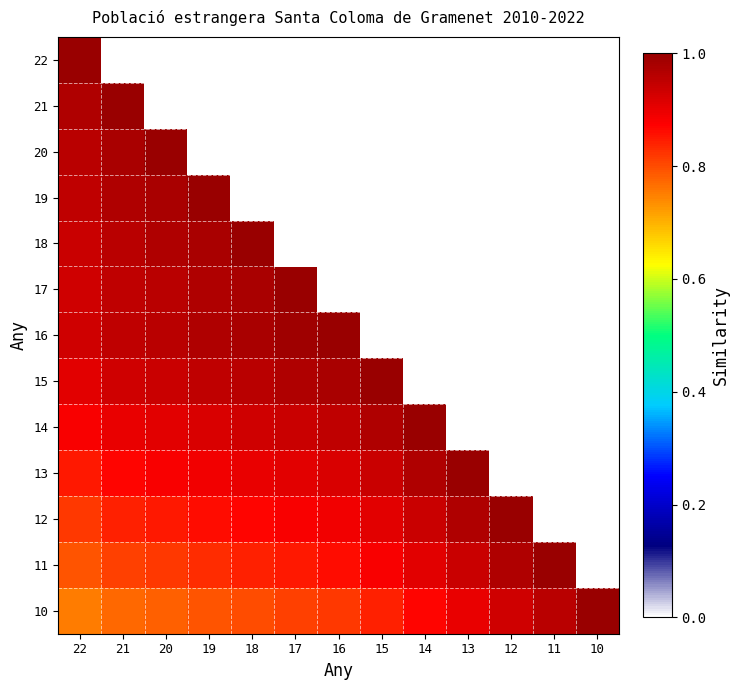

The value of 13 at 16 is 0.6. True or false?

False